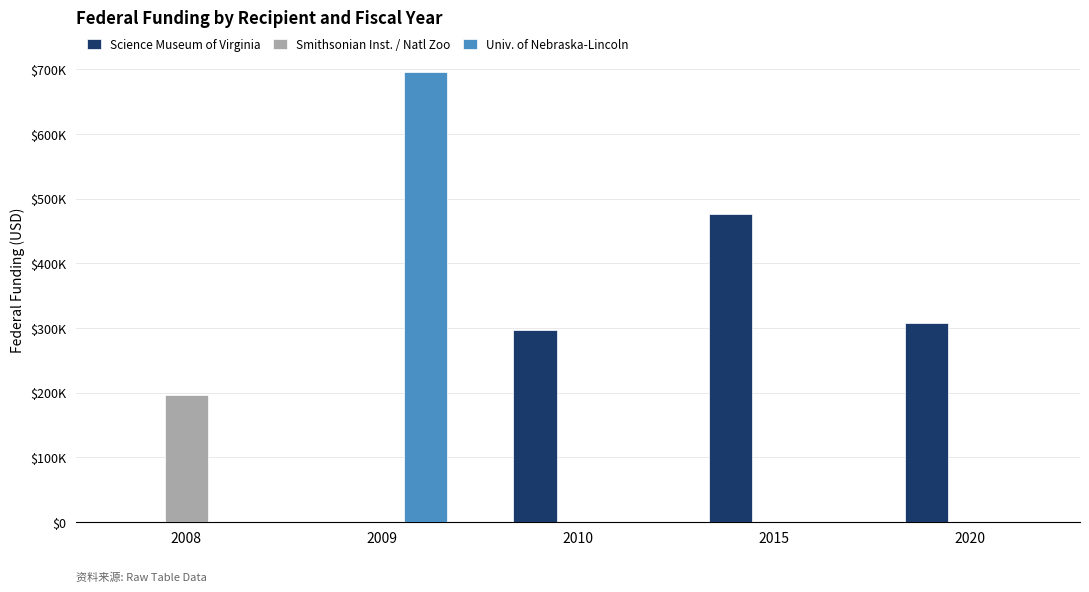

Reading left to right, list all the values displayed in this chart.

Science Museum of Virginia: 2008=0	2009=0	2010=297396	2015=477052	2020=307685
Smithsonian Inst. / Natl Zoo: 2008=196016	2009=0	2010=0	2015=0	2020=0
Univ. of Nebraska-Lincoln: 2008=0	2009=696672	2010=0	2015=0	2020=0